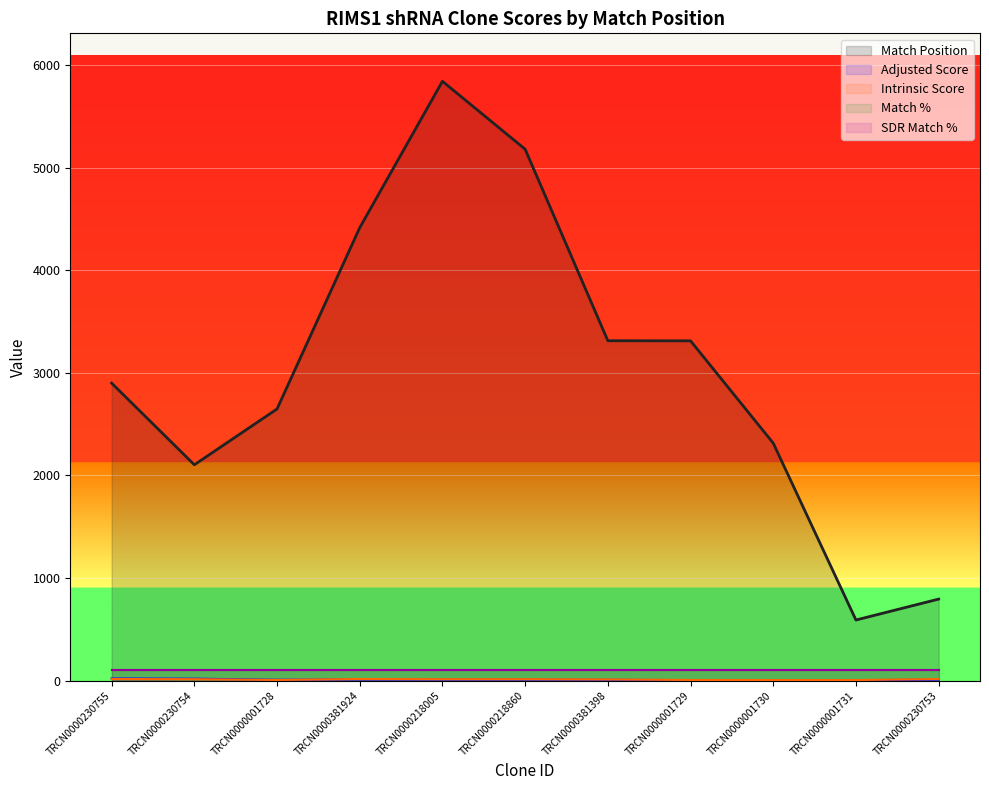

Does the chart display data point markers on the line(s)?

No